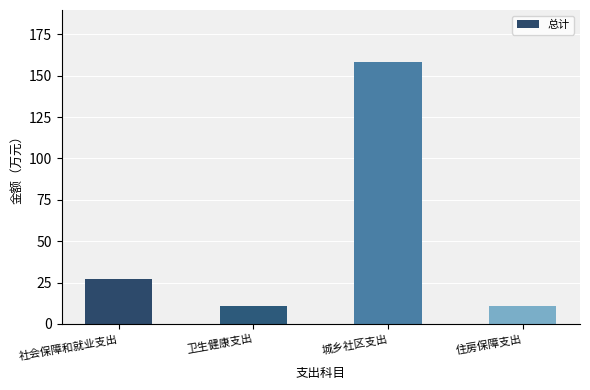

True or false: the data shows 10.6 at 卫生健康支出.

True